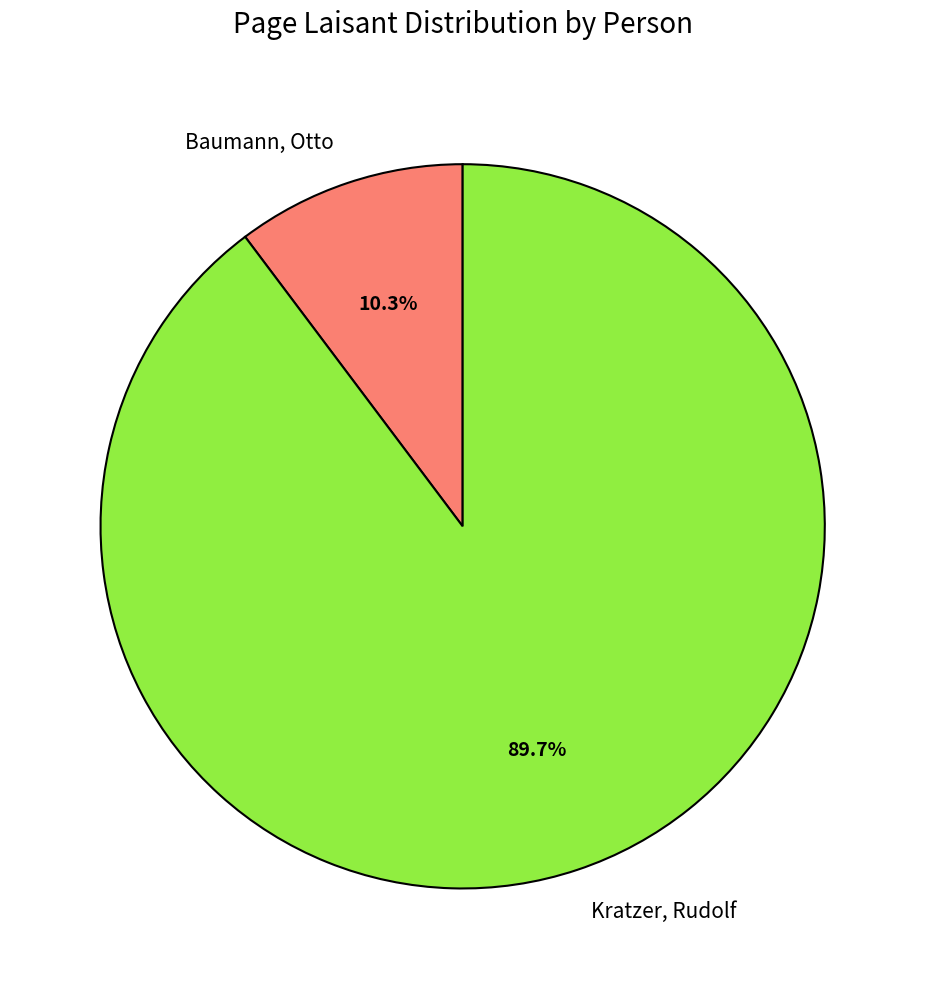

Rank the categories by value from lowest to highest.

Baumann, Otto, Kratzer, Rudolf